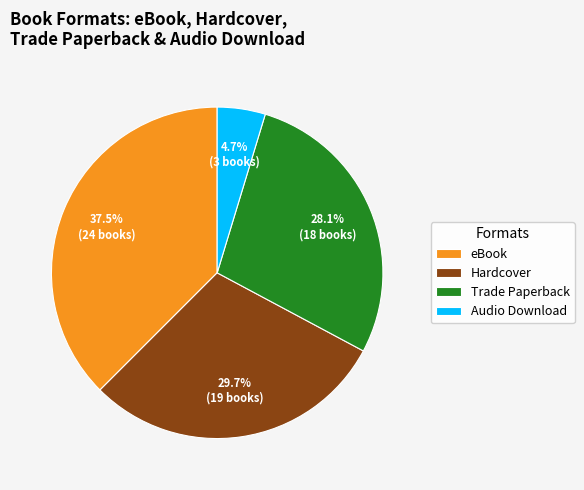

Is there a majority slice in this chart?

No